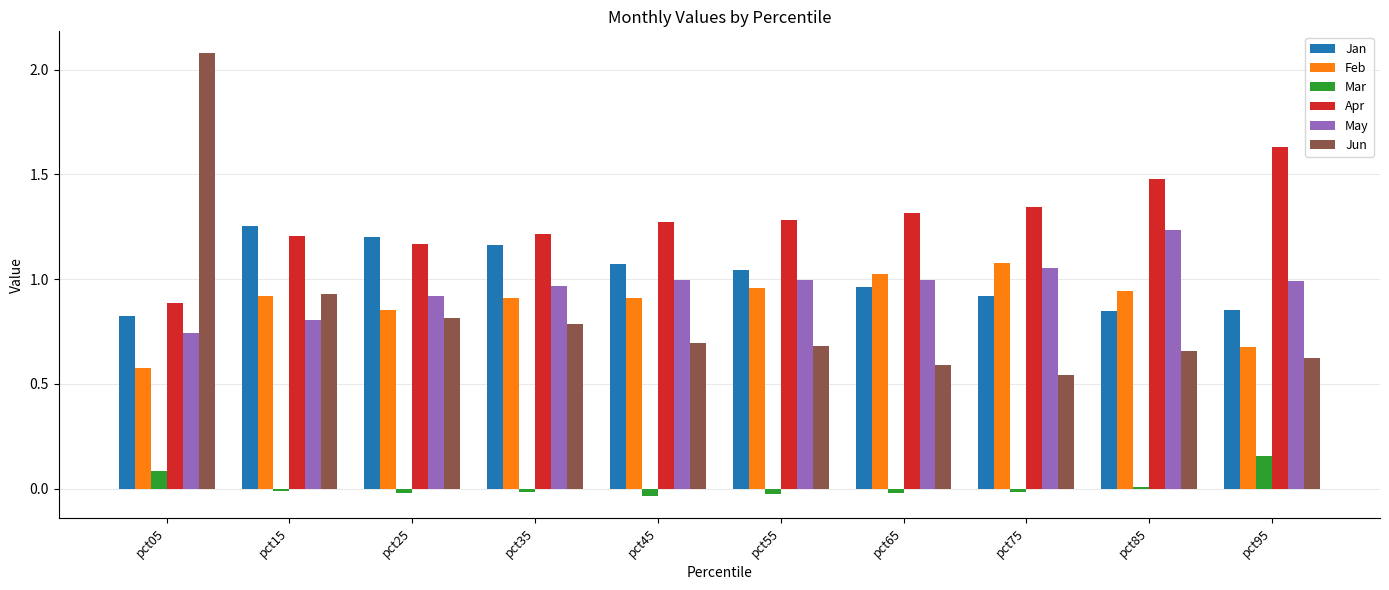

Is it true that Jan equals 0.9 at pct75?

True